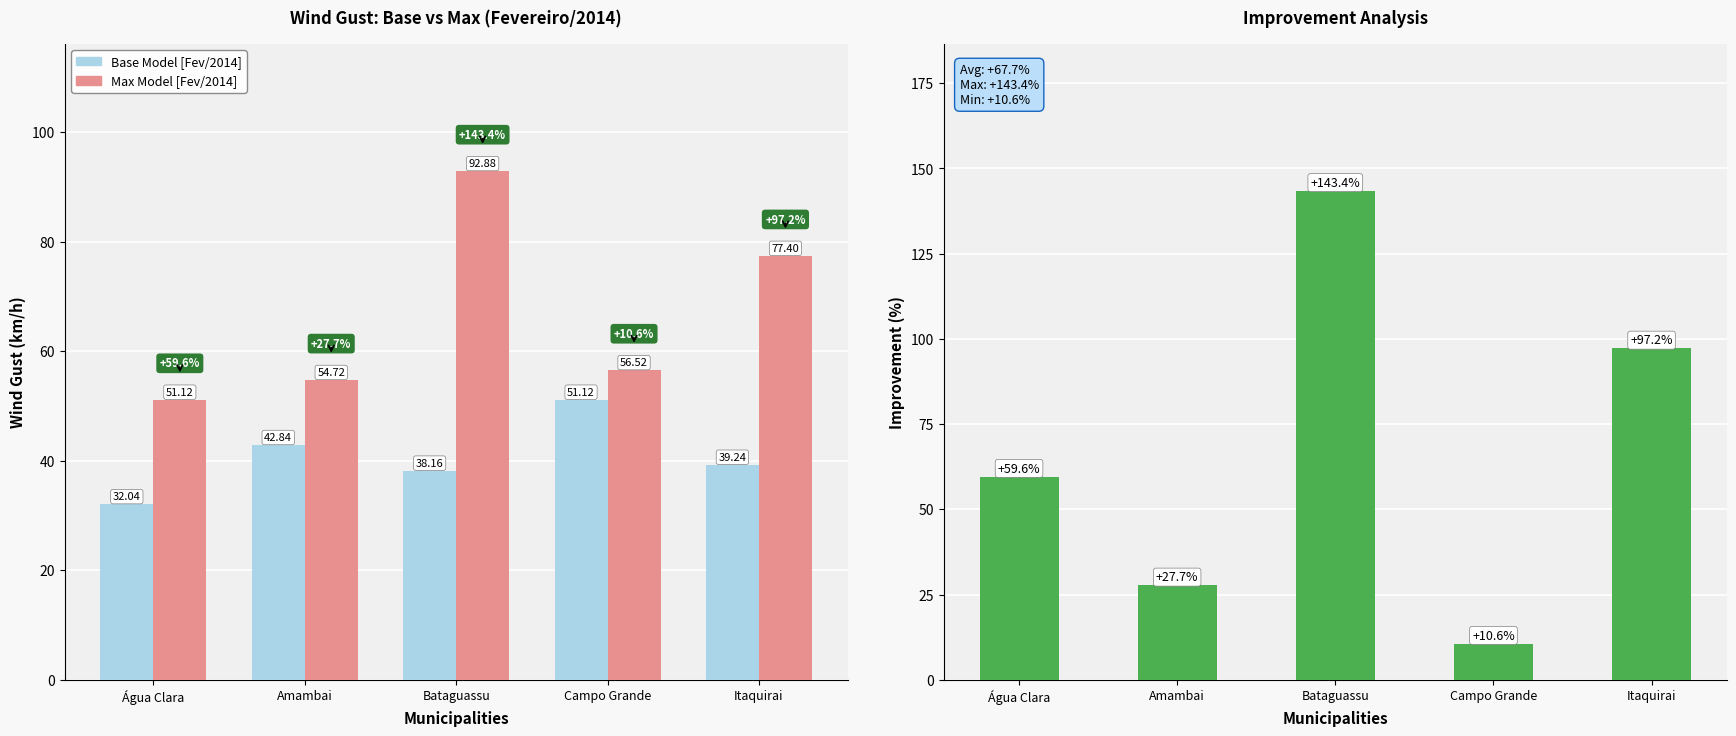

The Base Model [Fev/2014] series shows 32.0 at Água Clara. True or false?

True